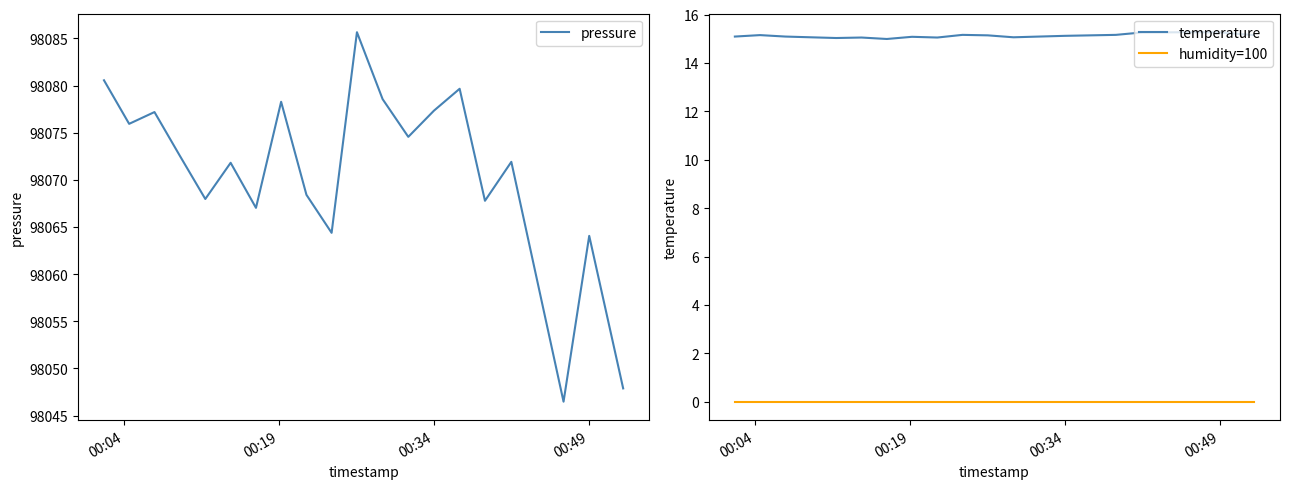

True or false: humidity=100 and temperature intersect in this chart.

False